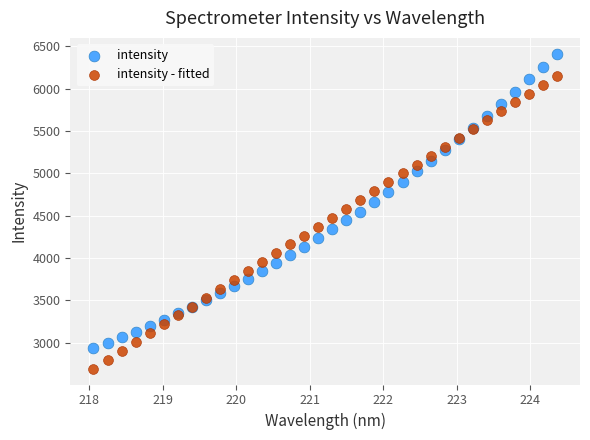

Which series has the widest spread of Y values?

intensity